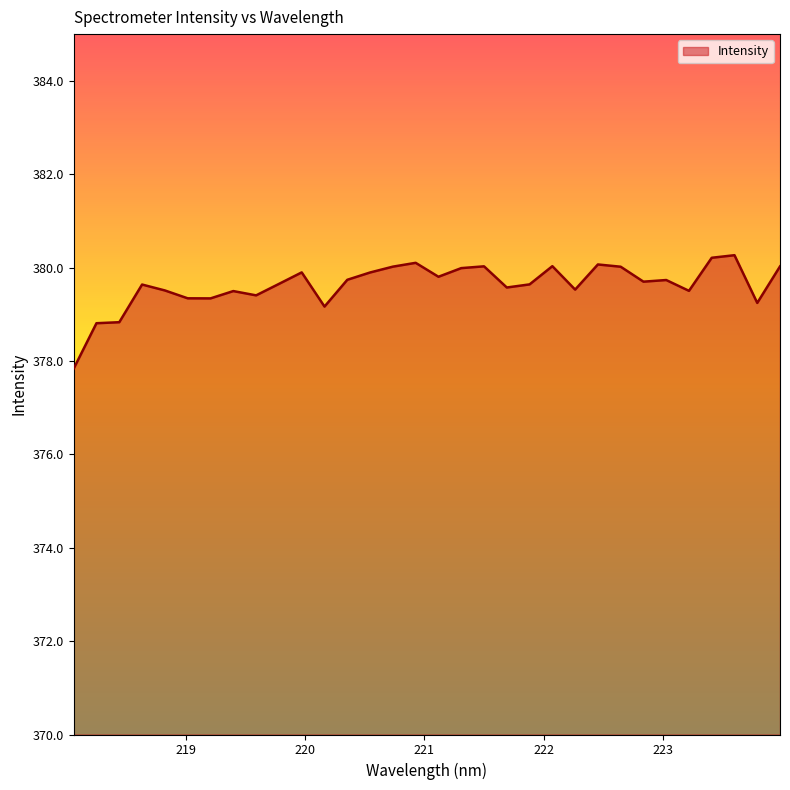

What is the difference between the maximum and minimum values?

2.4